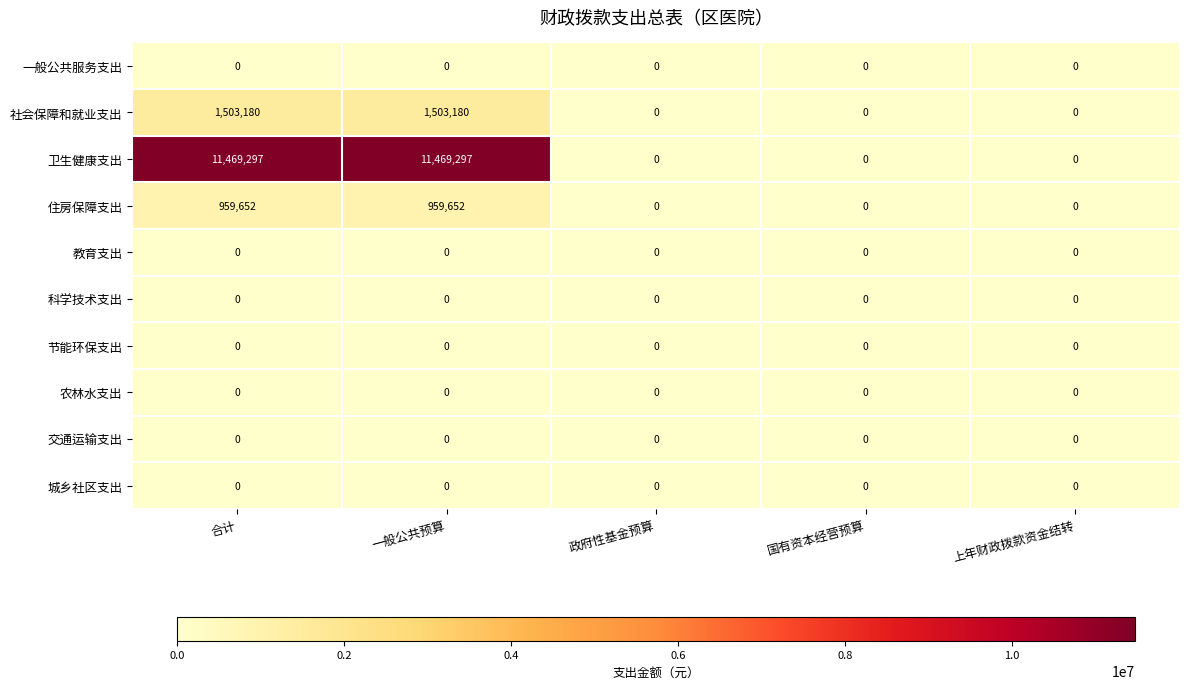

Is the value of 卫生健康支出 at 一般公共预算 greater than the value of 社会保障和就业支出 at 一般公共预算?

Yes